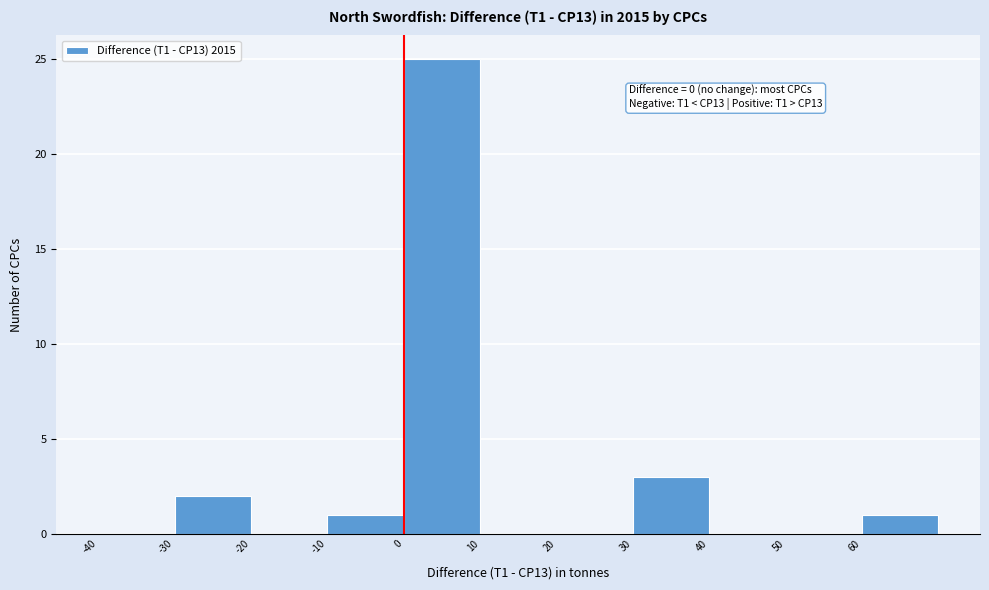

Which range on the x-axis has the tallest bar?

0 to 10